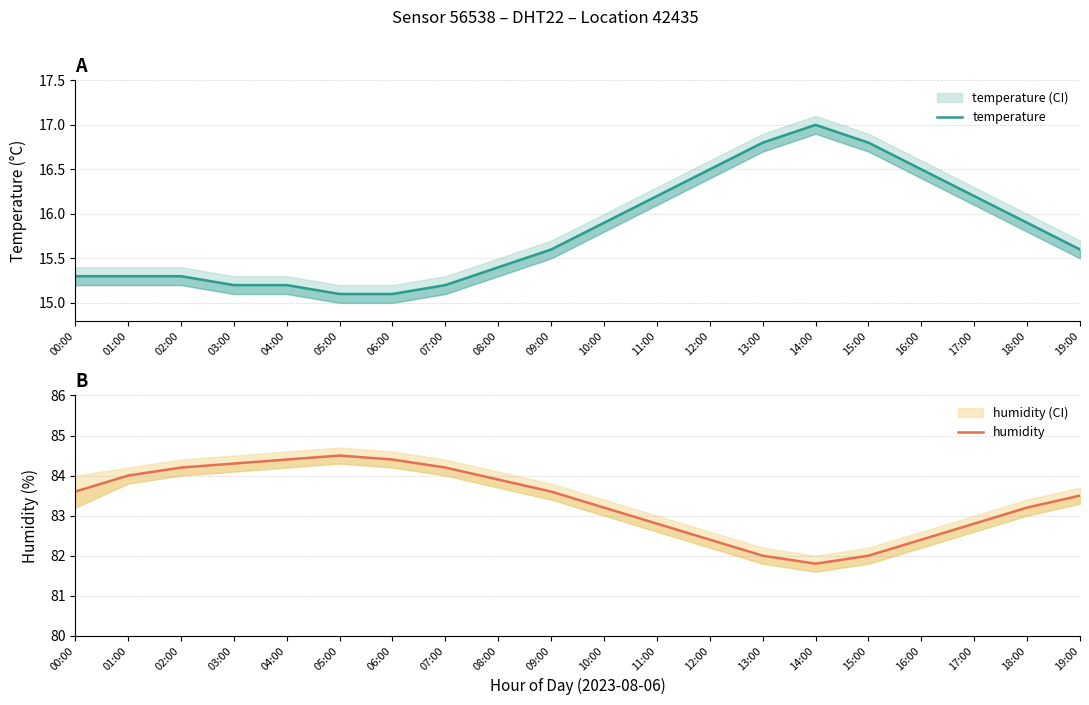

True or false: temperature and humidity intersect in this chart.

False